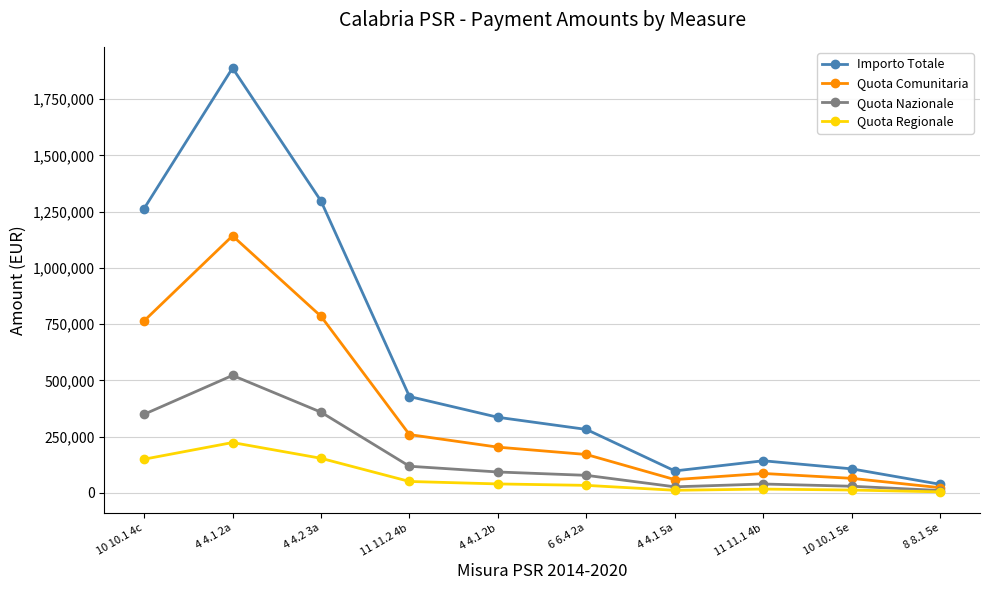

At which category is the sum across all series the highest?

4 4.1 2a